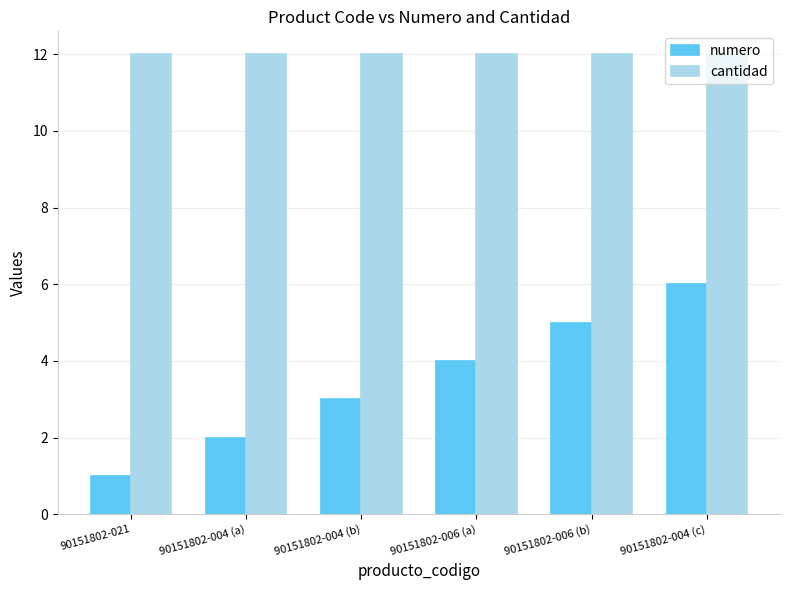

The cantidad series shows 6 at 90151802-004 (a). True or false?

False